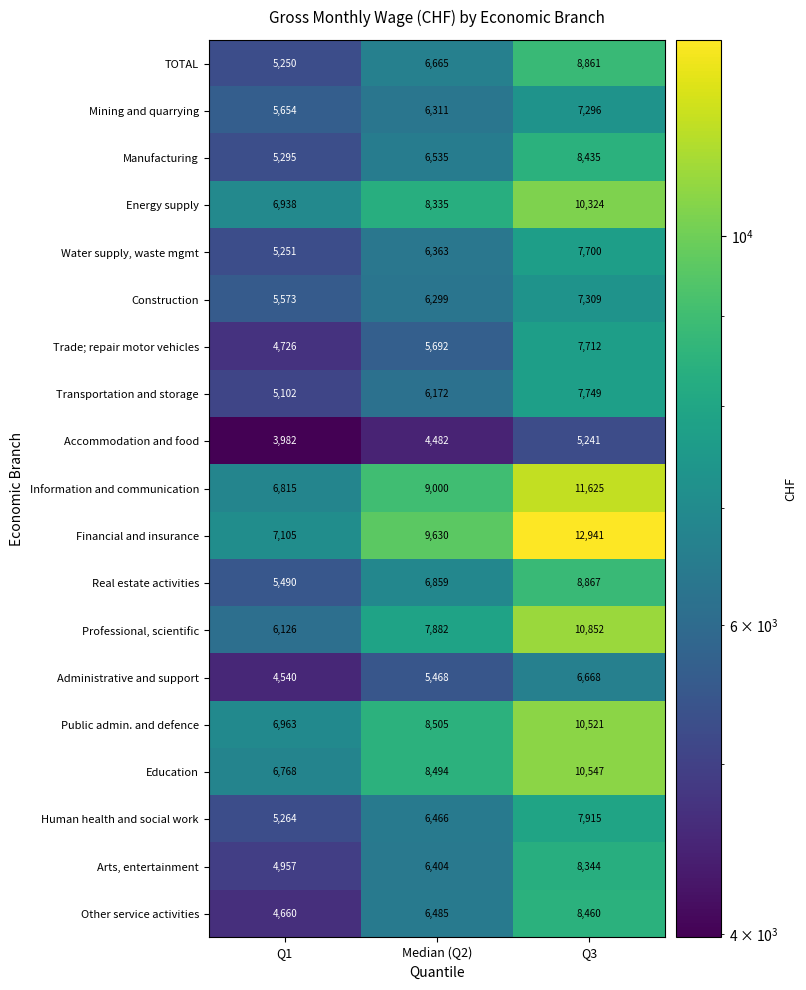

What is the maximum value shown in the chart?

12941